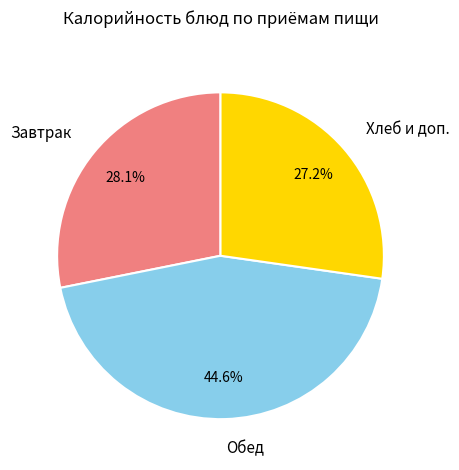

What percentage is NOT represented by Завтрак?

71.9%